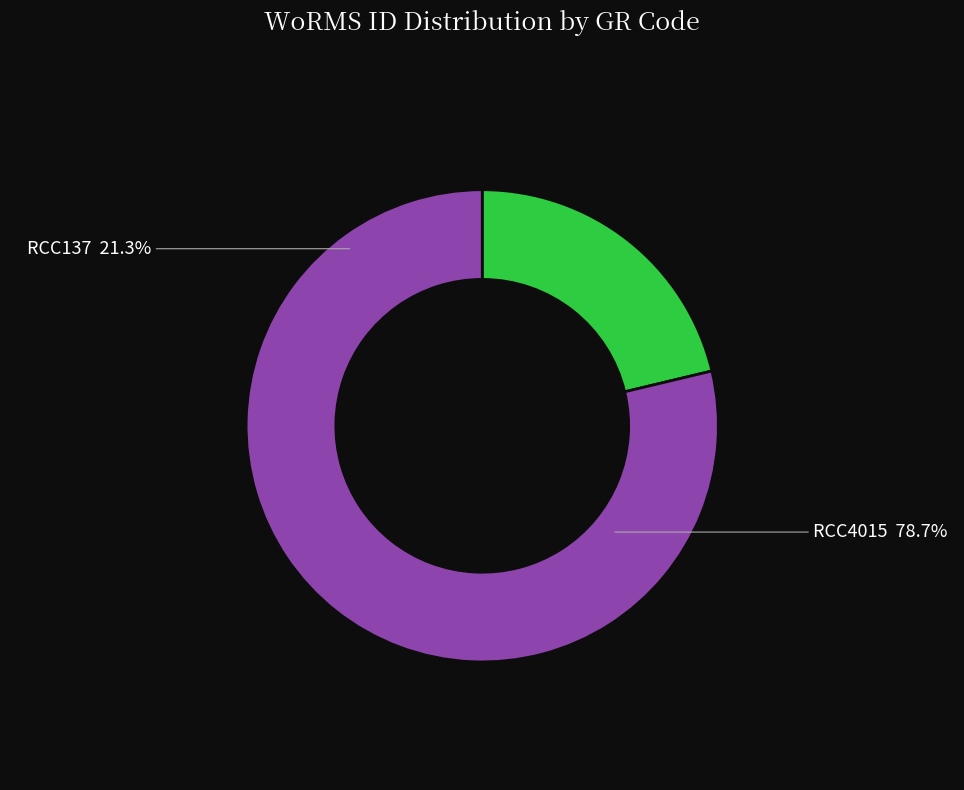

Which category has the smallest portion of the pie?

RCC137